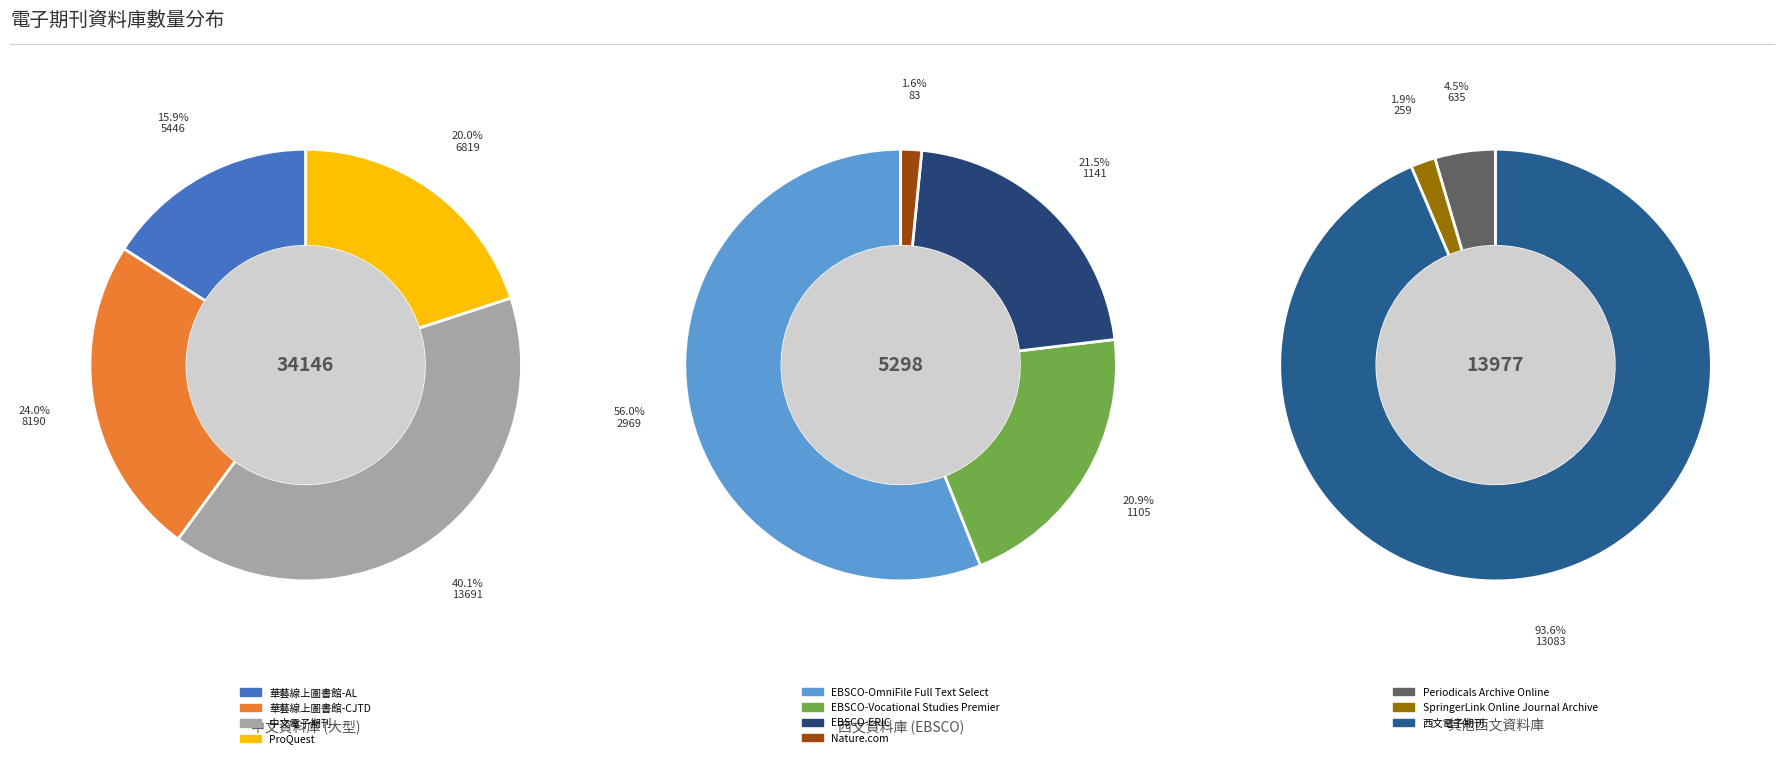

Does 華藝線上圖書館-CJTD represent more than half of the total?

No